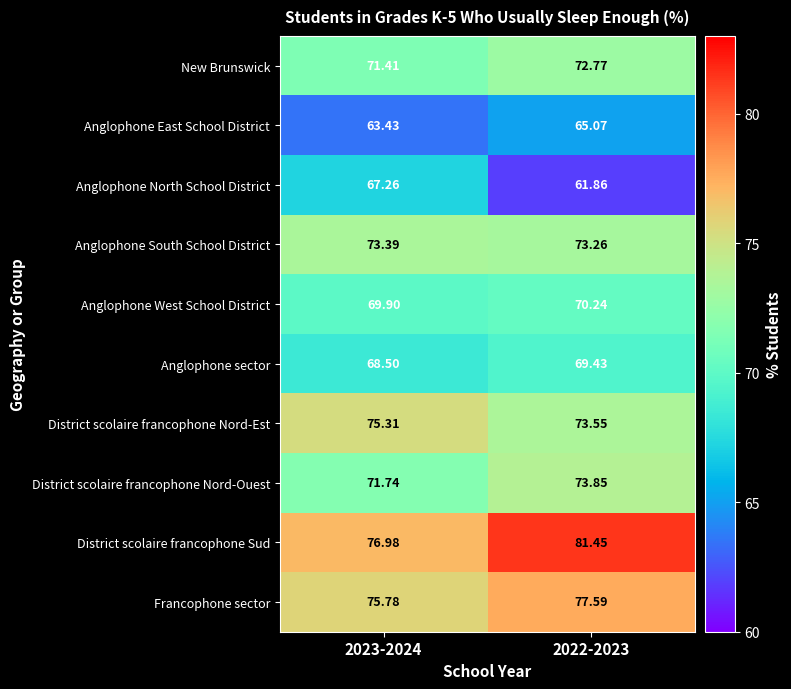

Which series has the largest range (max minus min)?

Anglophone North School District